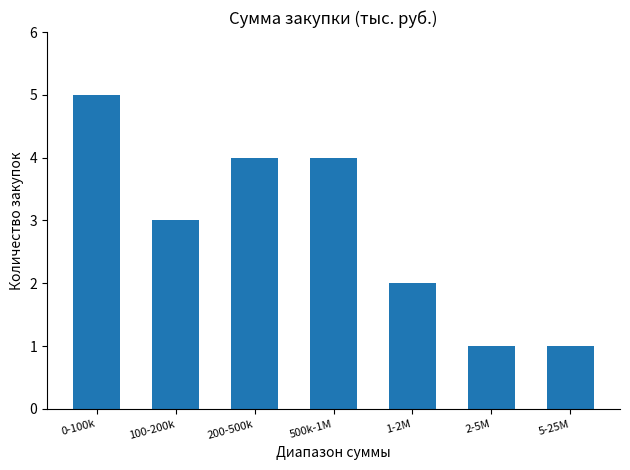

What is the difference between the values at 1-2M and 0-100k?

3